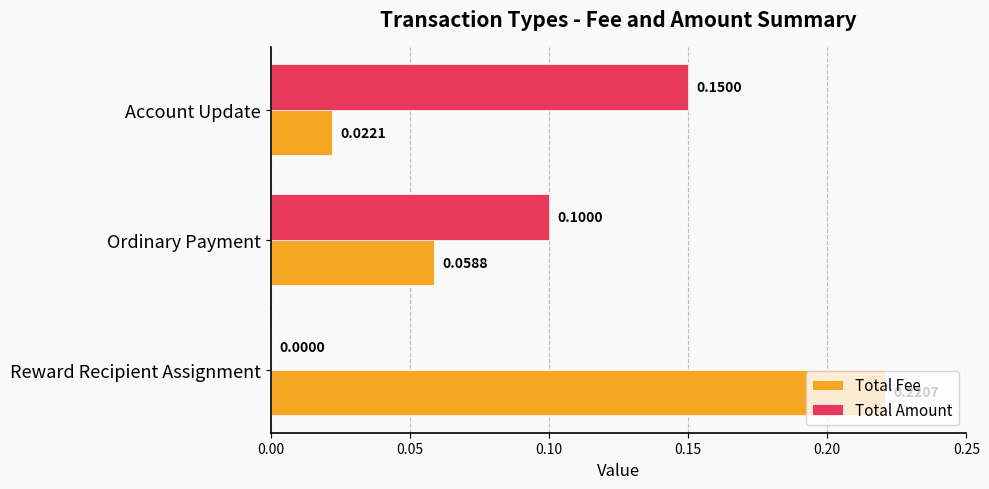

Which series has the largest total across all categories?

Total Fee